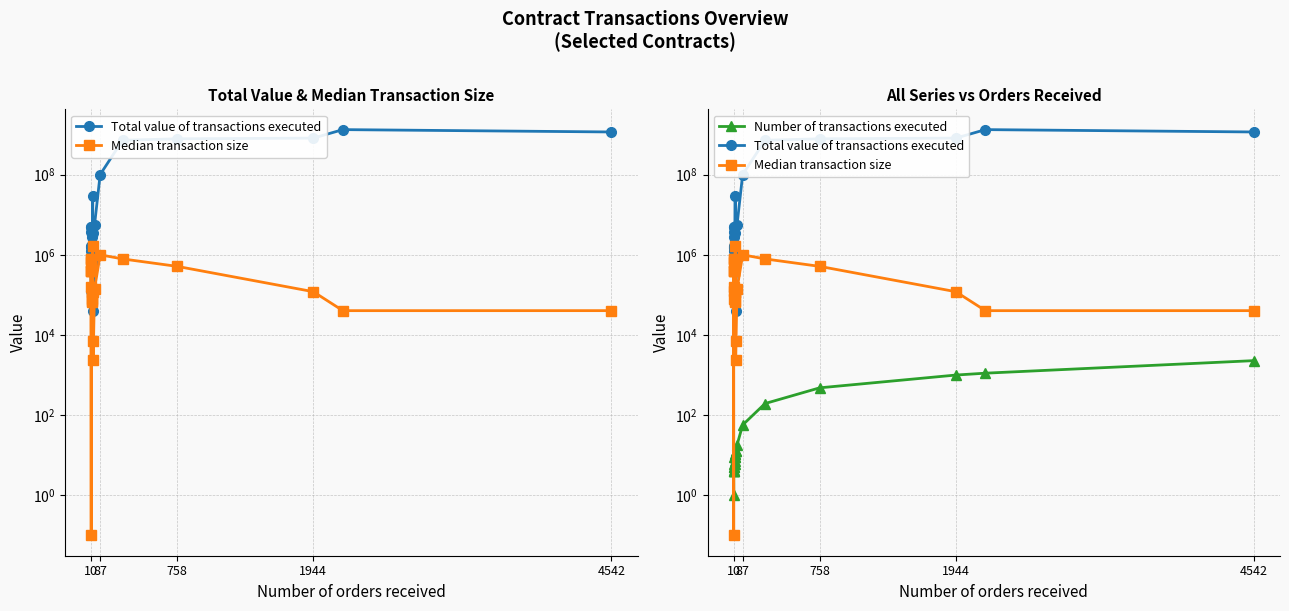

Which series has the largest range (max minus min)?

Total value of transactions executed